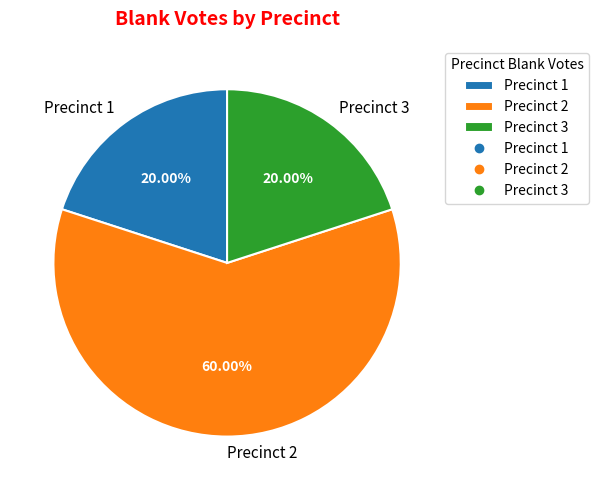

To the nearest percent, what is the difference between the largest and smallest slice percentages?

40%